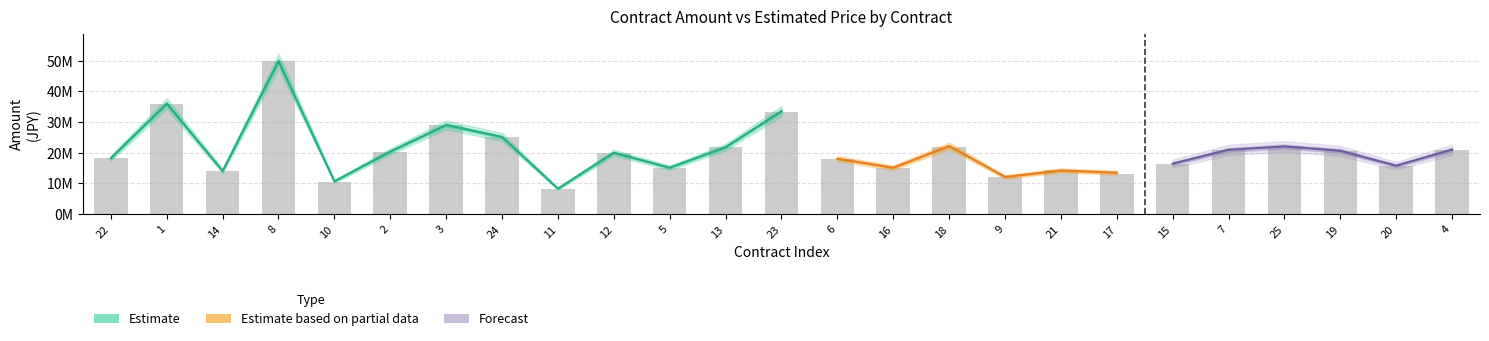

What is the difference between the maximum and minimum values?

41635000